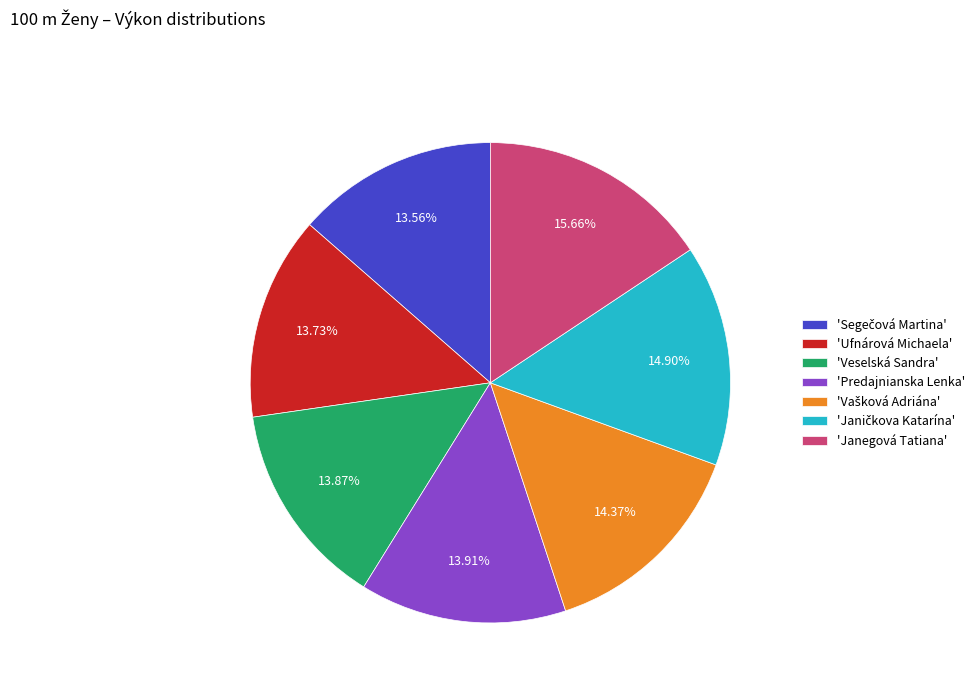

Is there a majority slice in this chart?

No